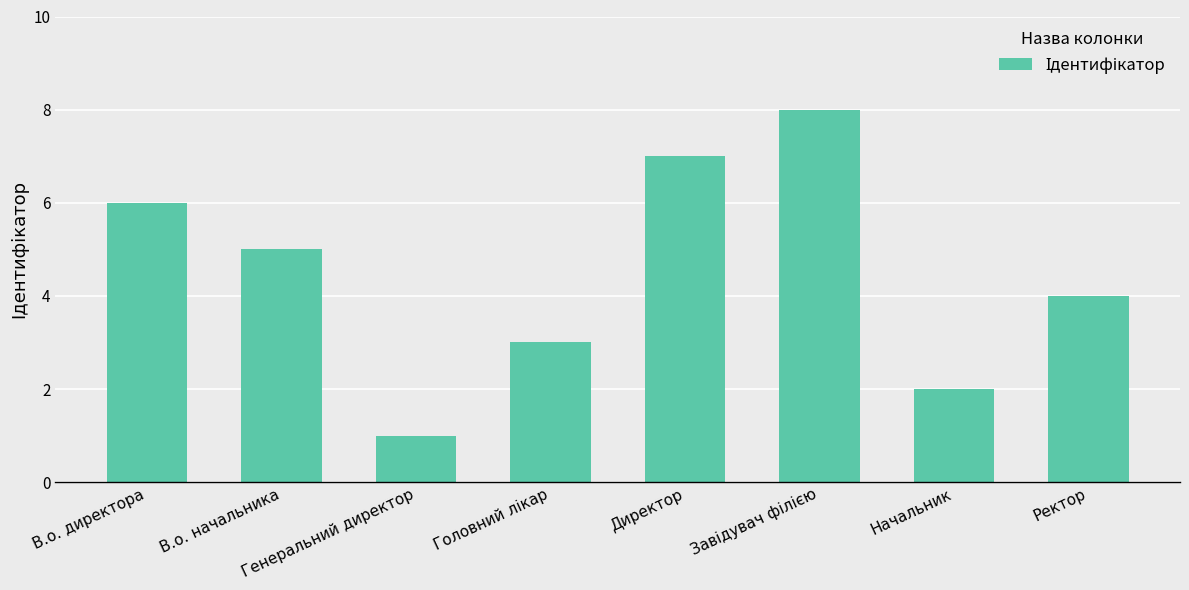

What is the label of the 7th bar from the left?

Начальник